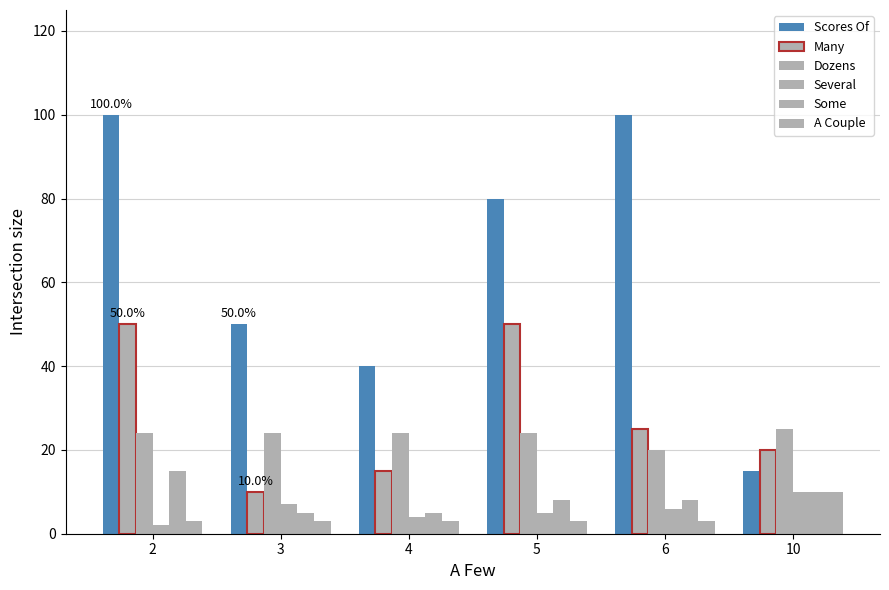

Does the chart contain stacked bars?

No